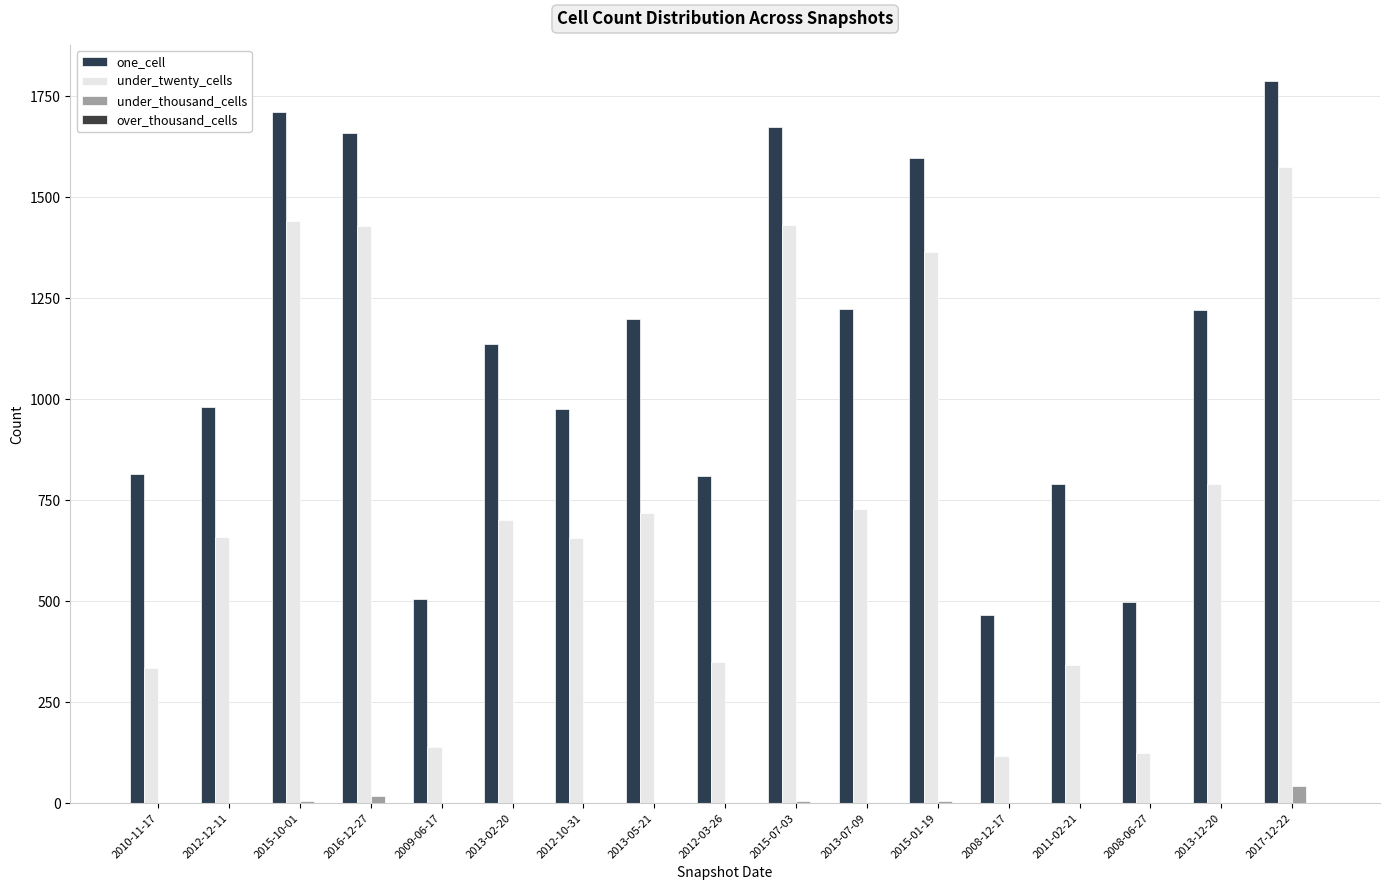

What is the sum of the one_cell values at 2010-11-17 and 2015-01-19?

2412